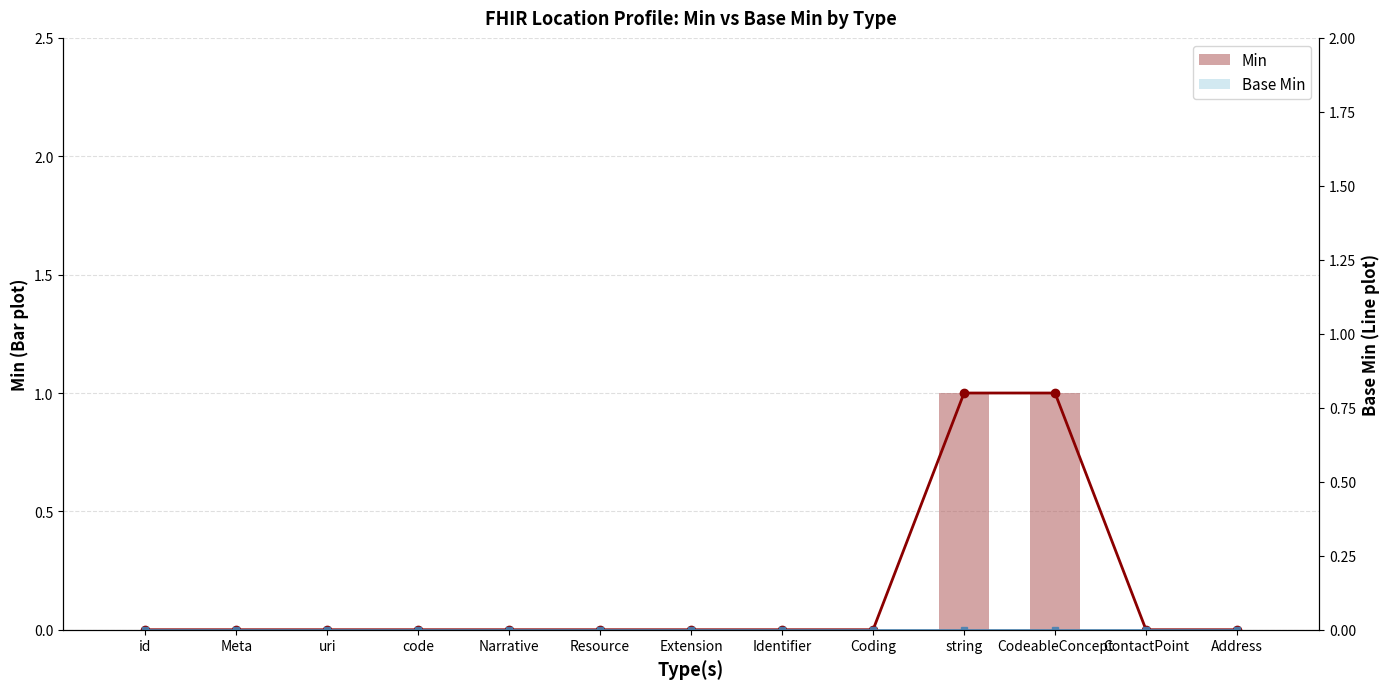

What is the label of the 9th bar from the left?

Coding